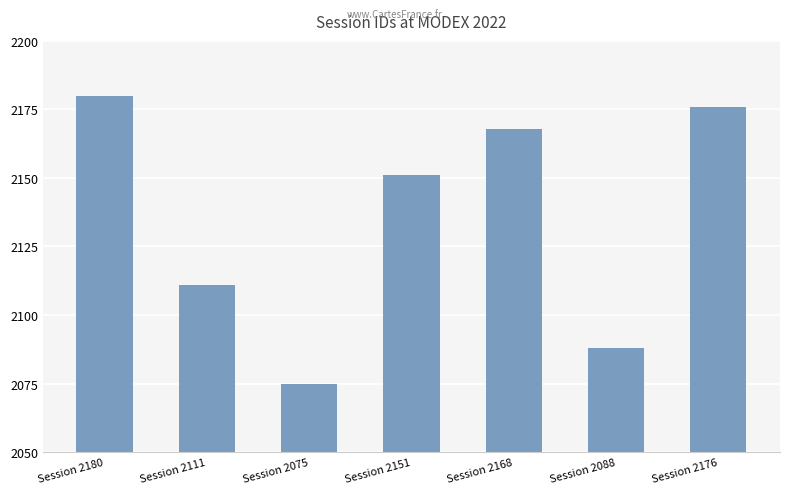

What is the label of the 6th bar from the right?

Session 2111